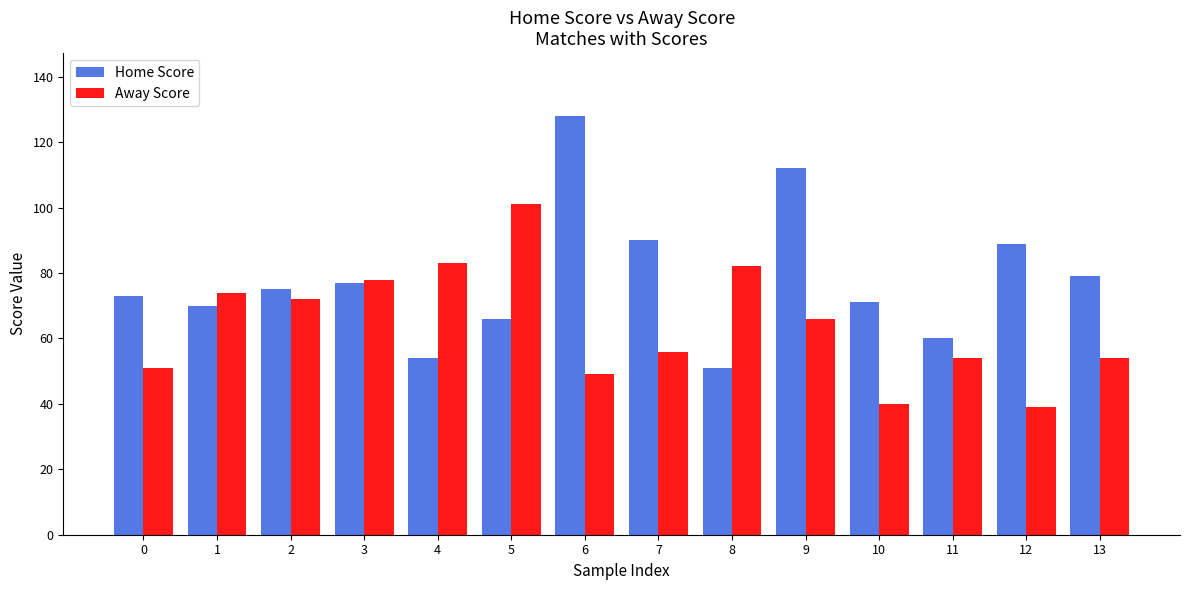

Which series has the largest range (max minus min)?

Home Score